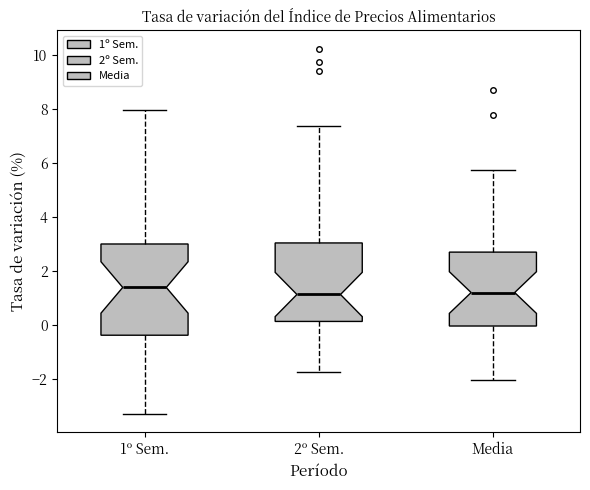

Reading left to right, transcribe this box plot: for each box, give where its median line is, the range the box spans, and where its two whiskers end, as read against the y-axis. The values are not printed on the chart, so give them approximately, as read against the axis.

1º Sem.: median 1.4, box -0.4 to 3.0, whiskers -3.2 to 8.0
2º Sem.: median 1.2, box 0.2 to 3.0, whiskers -1.8 to 7.4
Media: median 1.2, box 0.0 to 2.8, whiskers -2.0 to 5.8